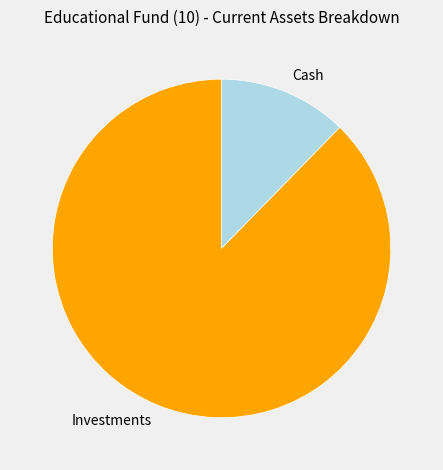

Combined, do Investments and Cash account for over 50%?

Yes